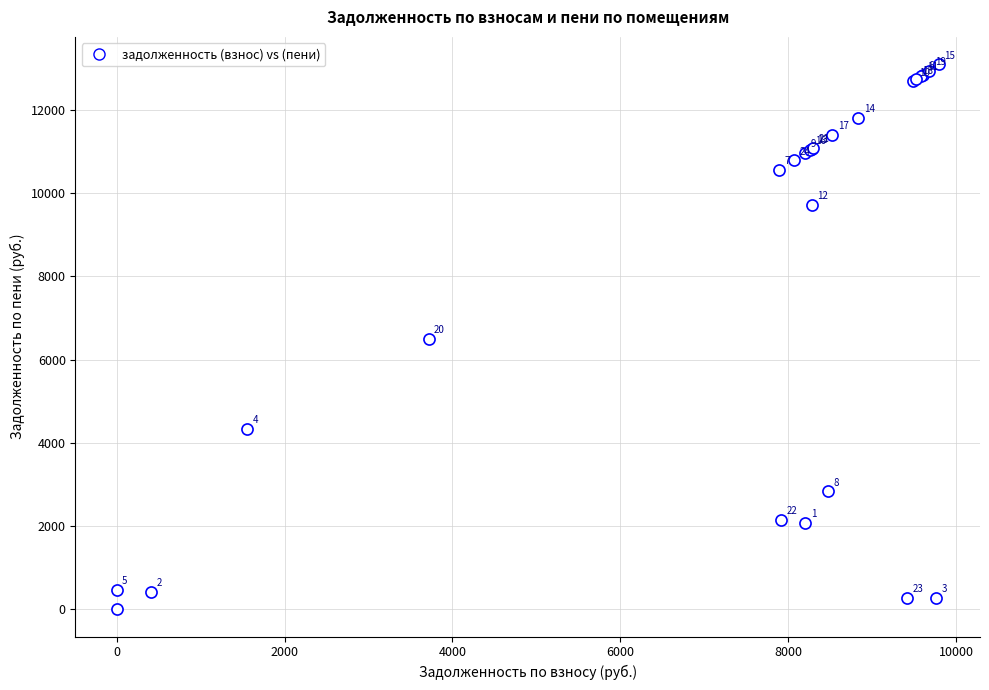

What Y value in the scatter plot is closest to 6548?

6501.2